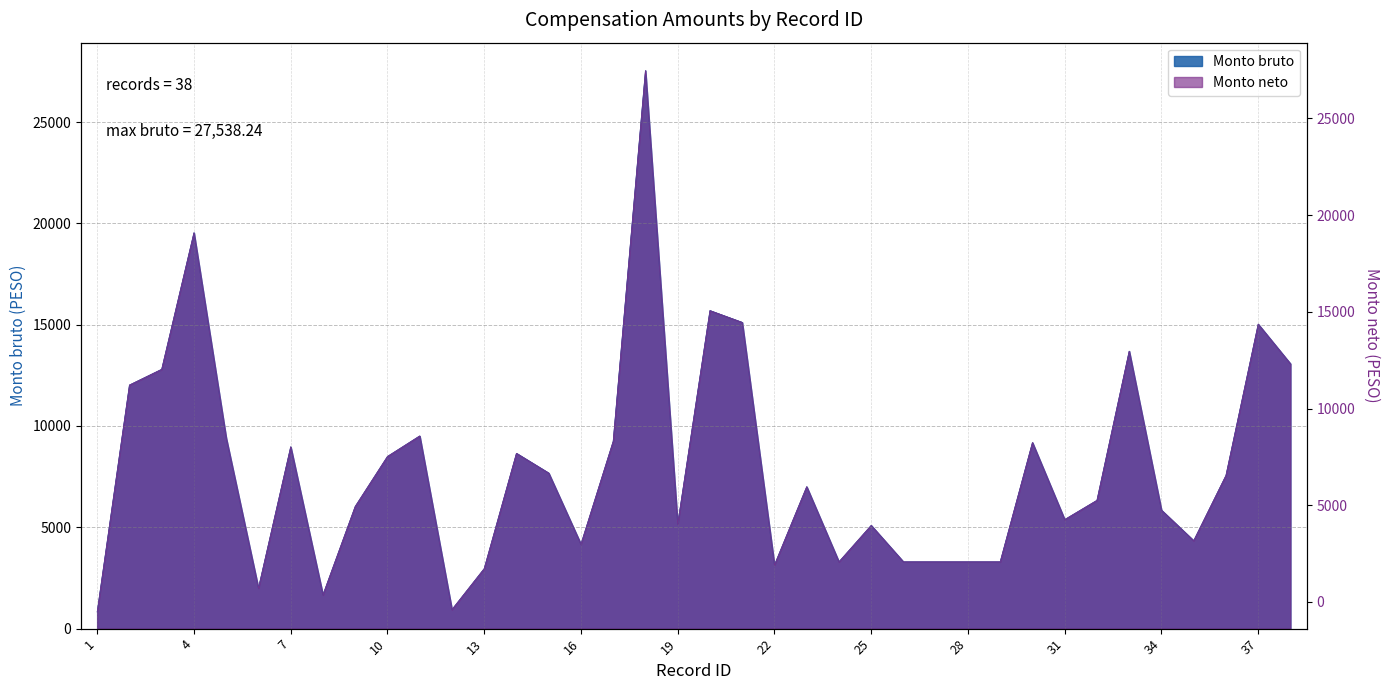

True or false: Monto bruto and Monto neto intersect in this chart.

False